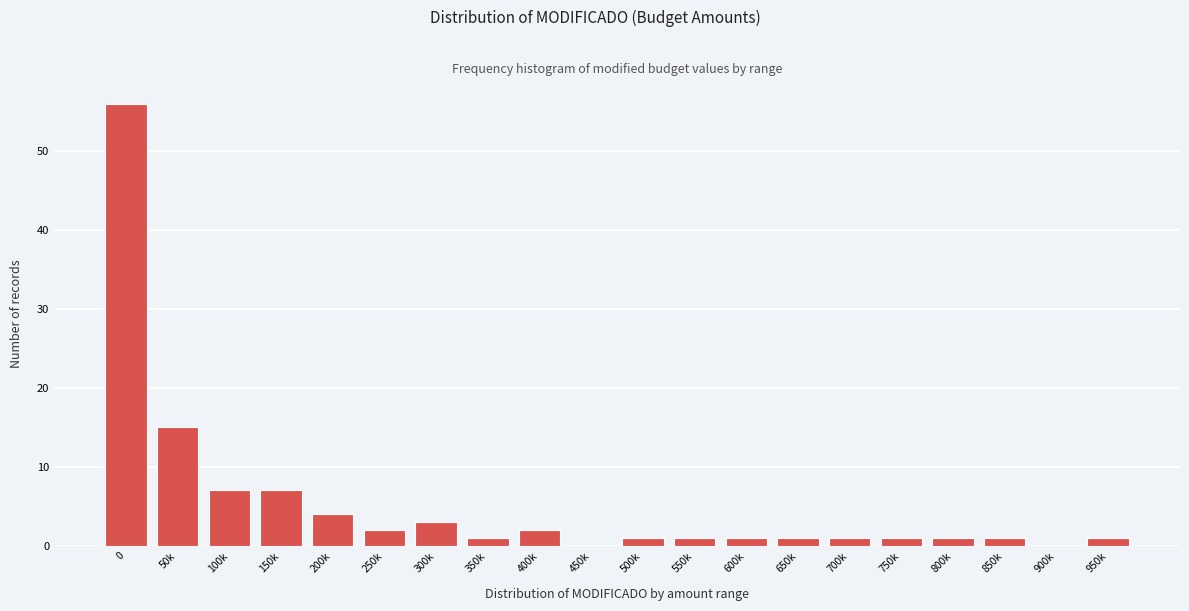

Reading left to right, transcribe all the data shown in this chart.

0=56	50k=15	100k=7	150k=7	200k=4	250k=2	300k=3	350k=1	400k=2	450k=0	500k=1	550k=1	600k=1	650k=1	700k=1	750k=1	800k=1	850k=1	900k=0	950k=1